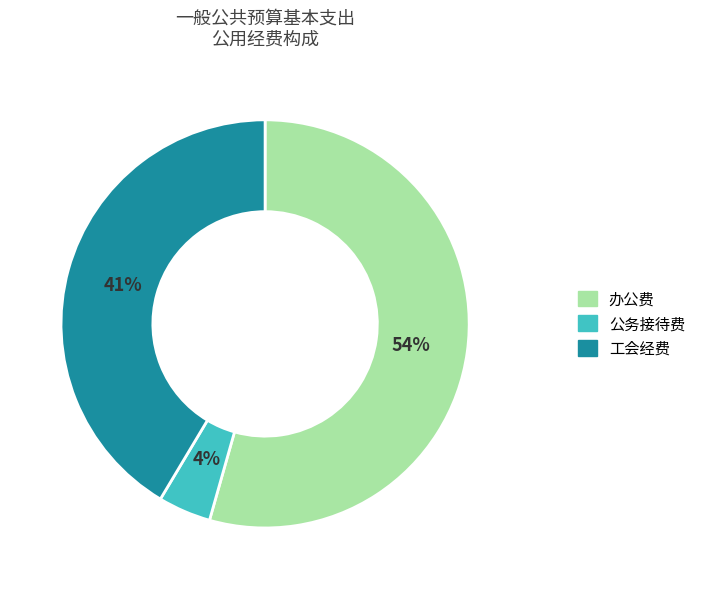

Which slice is the smallest?

公务接待费